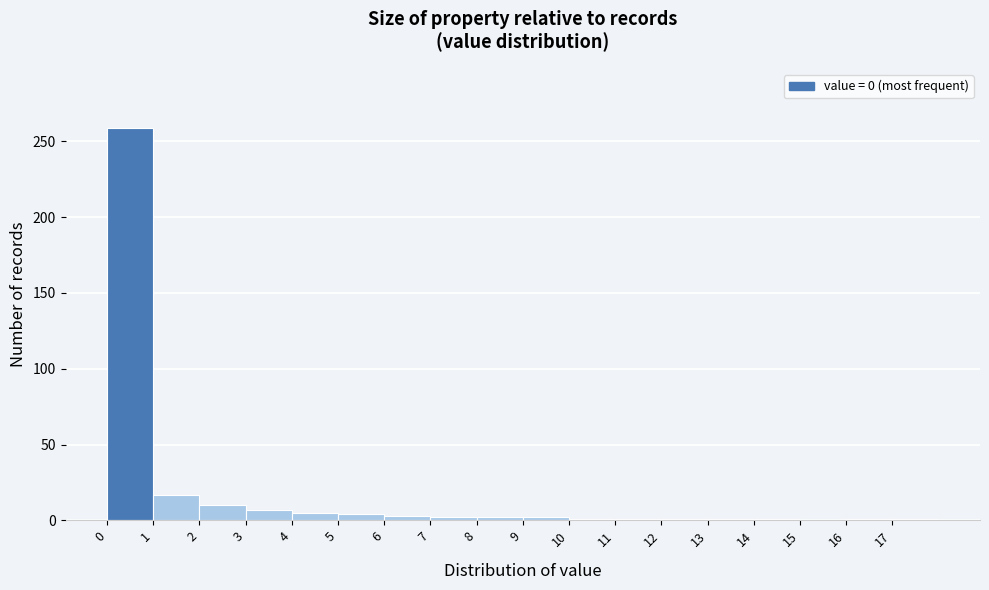

What is the height of the bar covering 2 to 3 on the x-axis? The values are not printed on the chart, so give them approximately, as read against the axis.

10